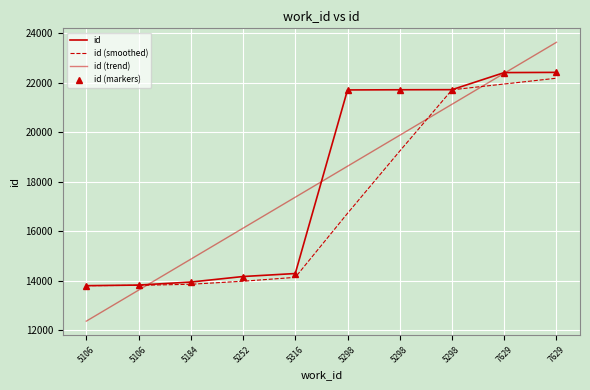

What is the label of the 8th point from the right?

5184